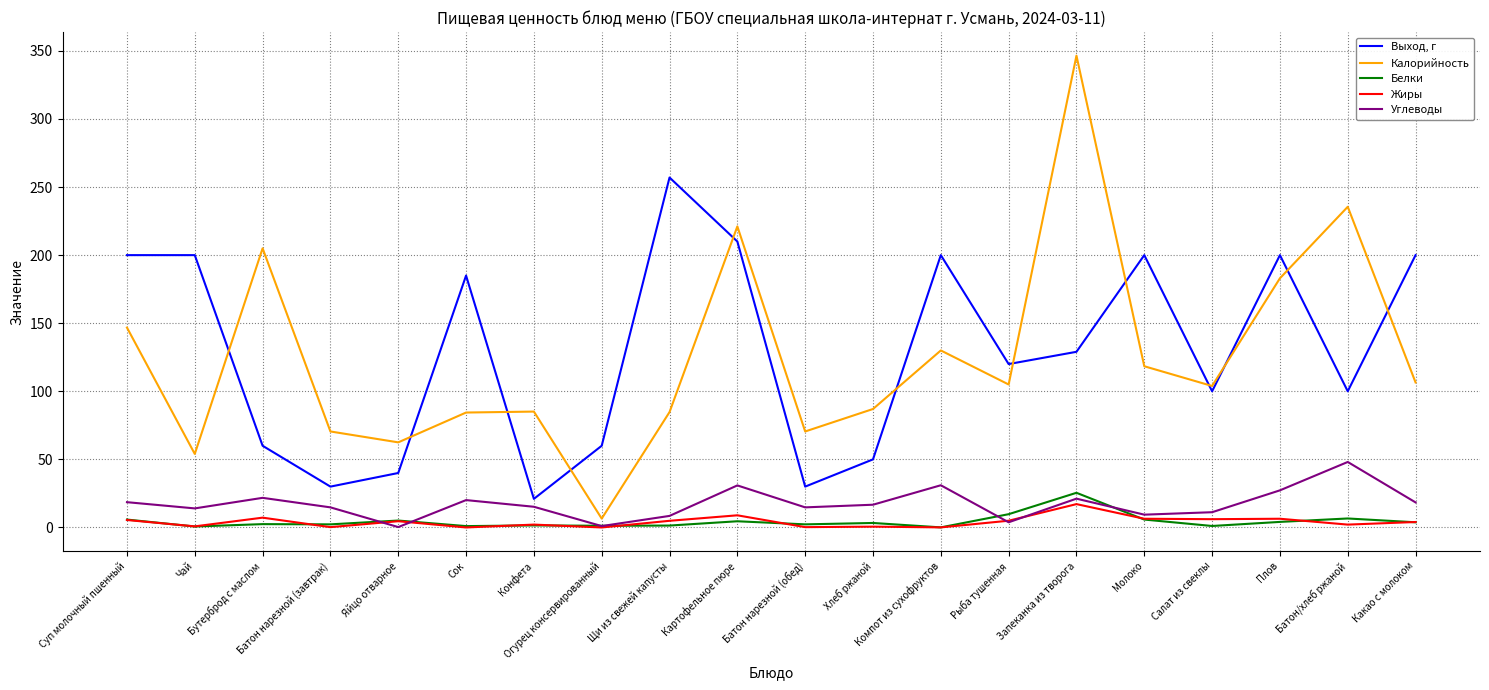

How many distinct data groups are displayed?

5